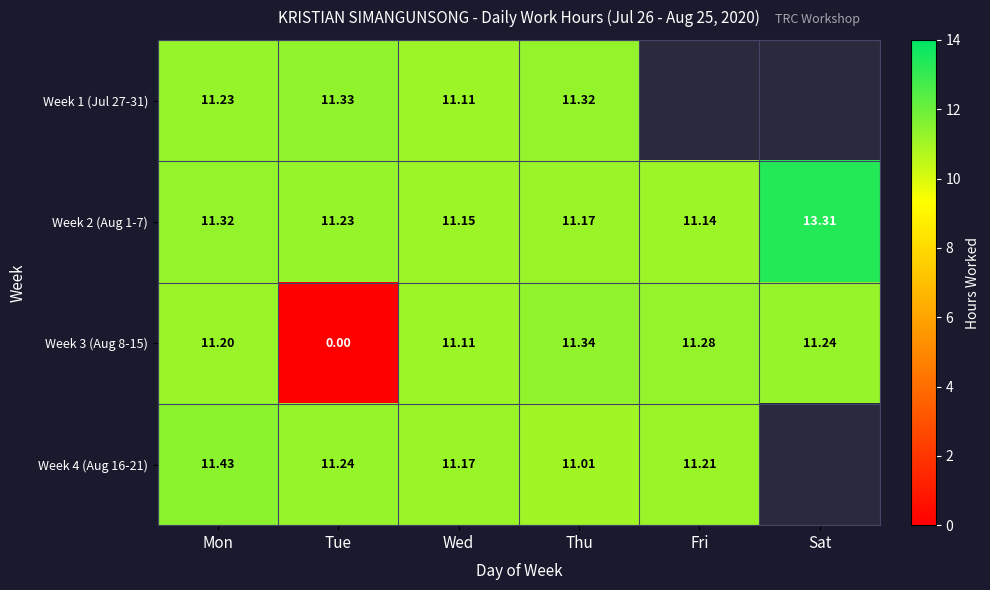

Which category has the highest value in the Week 3 (Aug 8-15) series?

Thu